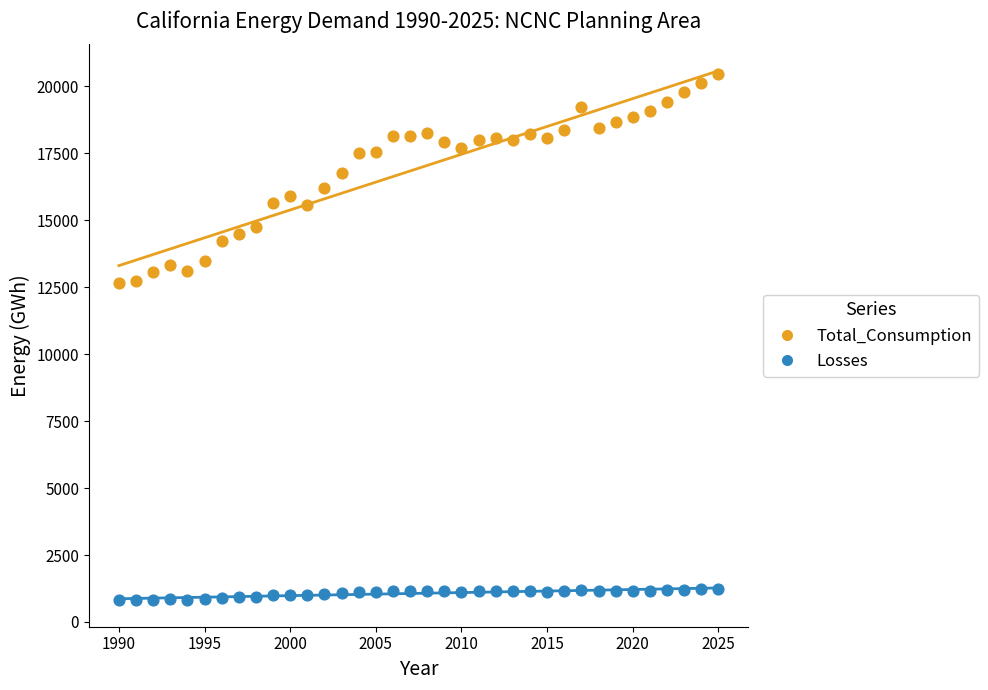

Which series has the widest spread of Y values?

Total_Consumption